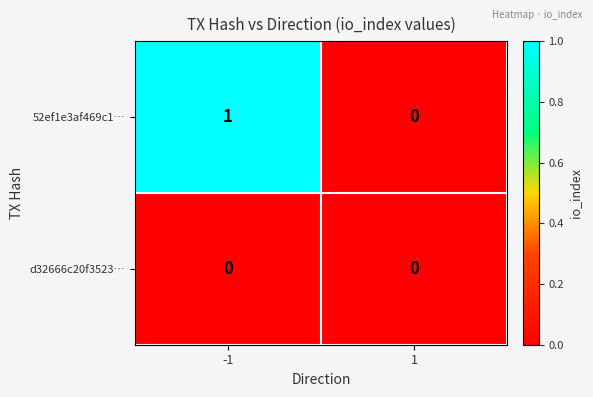

Between -1 and 1, which series saw the biggest shift?

52ef1e3af469c1…